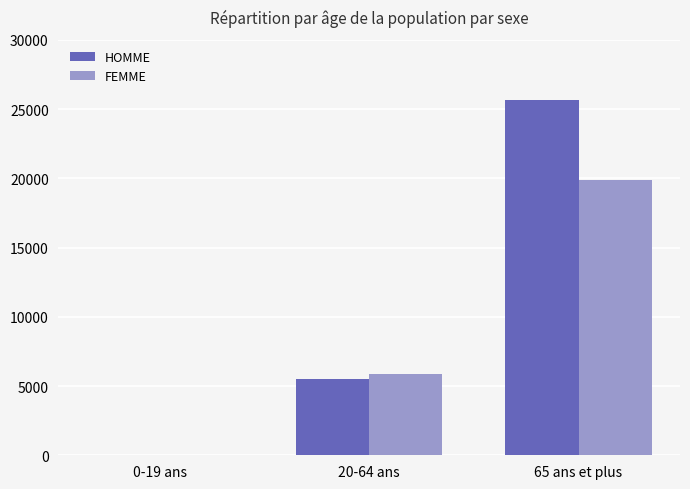

What is the sum of all FEMME values?

25757